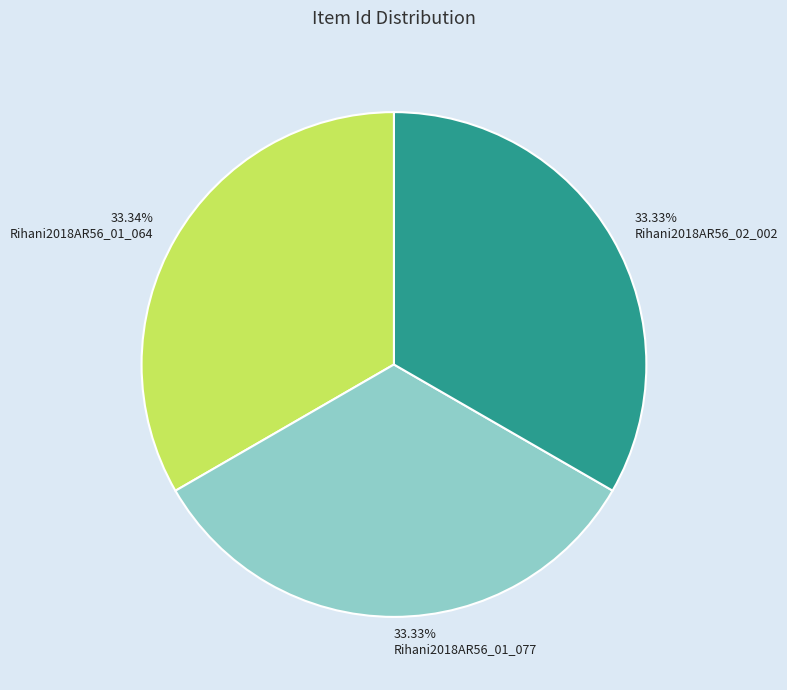

To the nearest percent, what is the combined percentage of Rihani2018AR56_01_064 and Rihani2018AR56_01_077?

67%